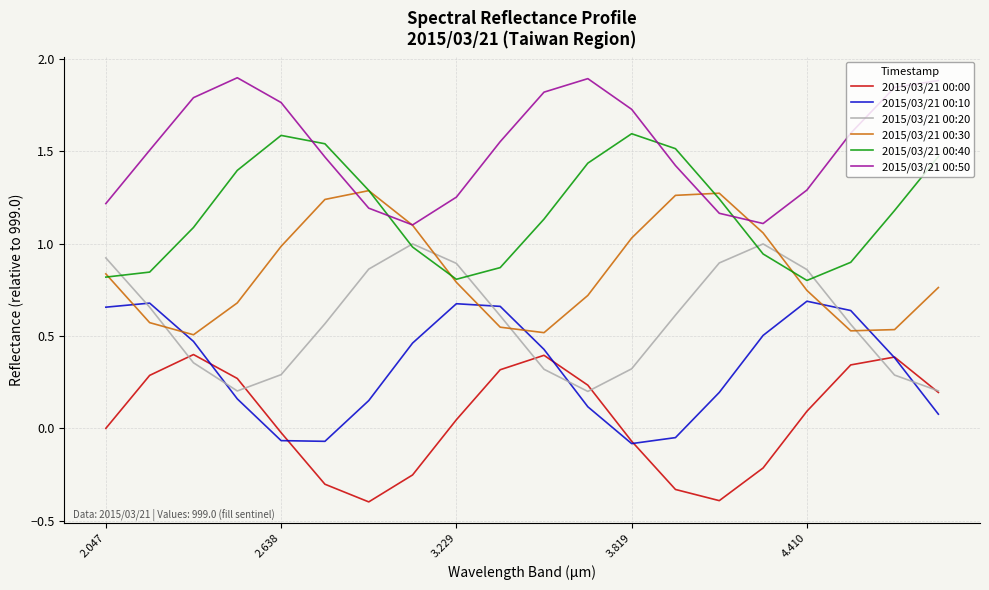

How many lines are shown in the chart?

6